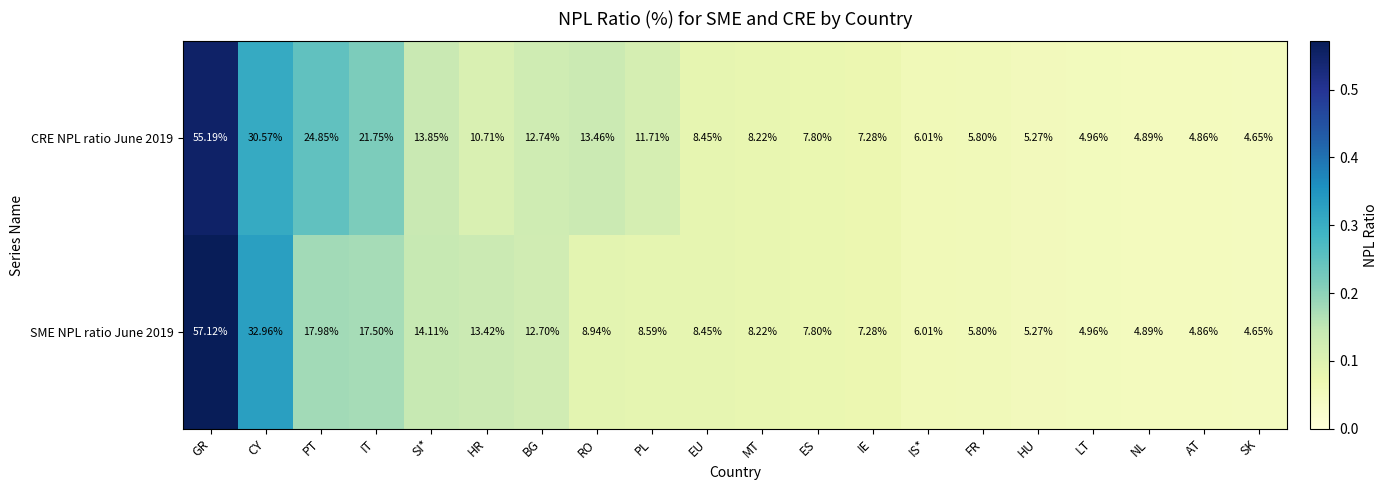

At which category is the sum across all series the highest?

GR